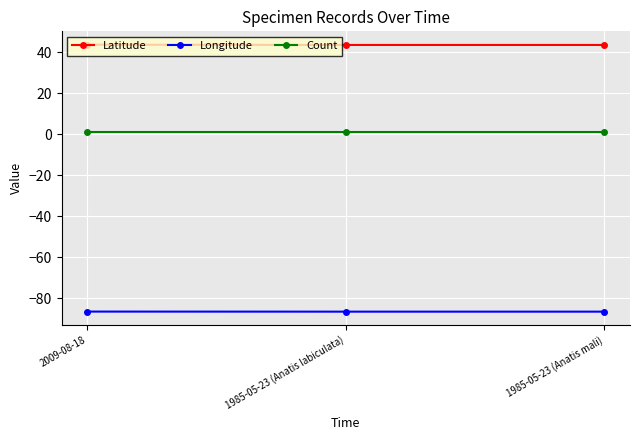

What is the difference between the highest and lowest values at 1985-05-23 (Anatis labiculata)?

130.1